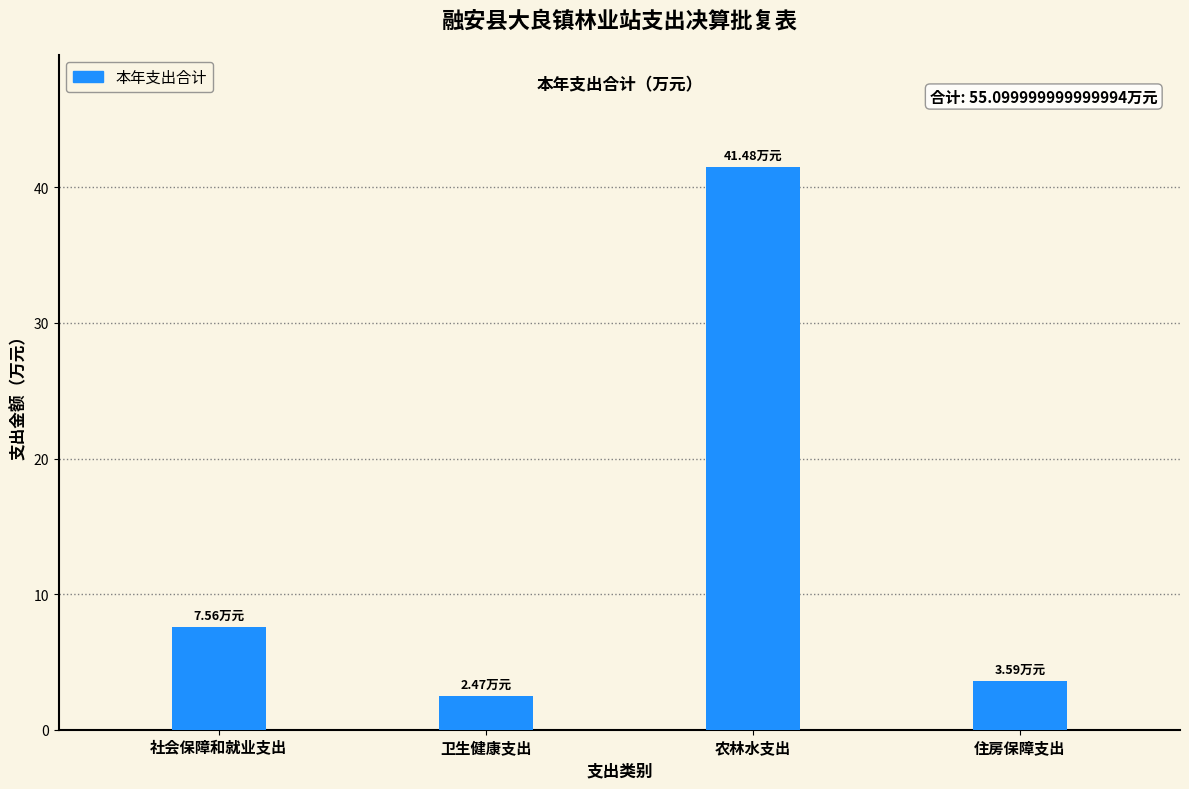

What is the label of the 2nd bar from the left?

卫生健康支出